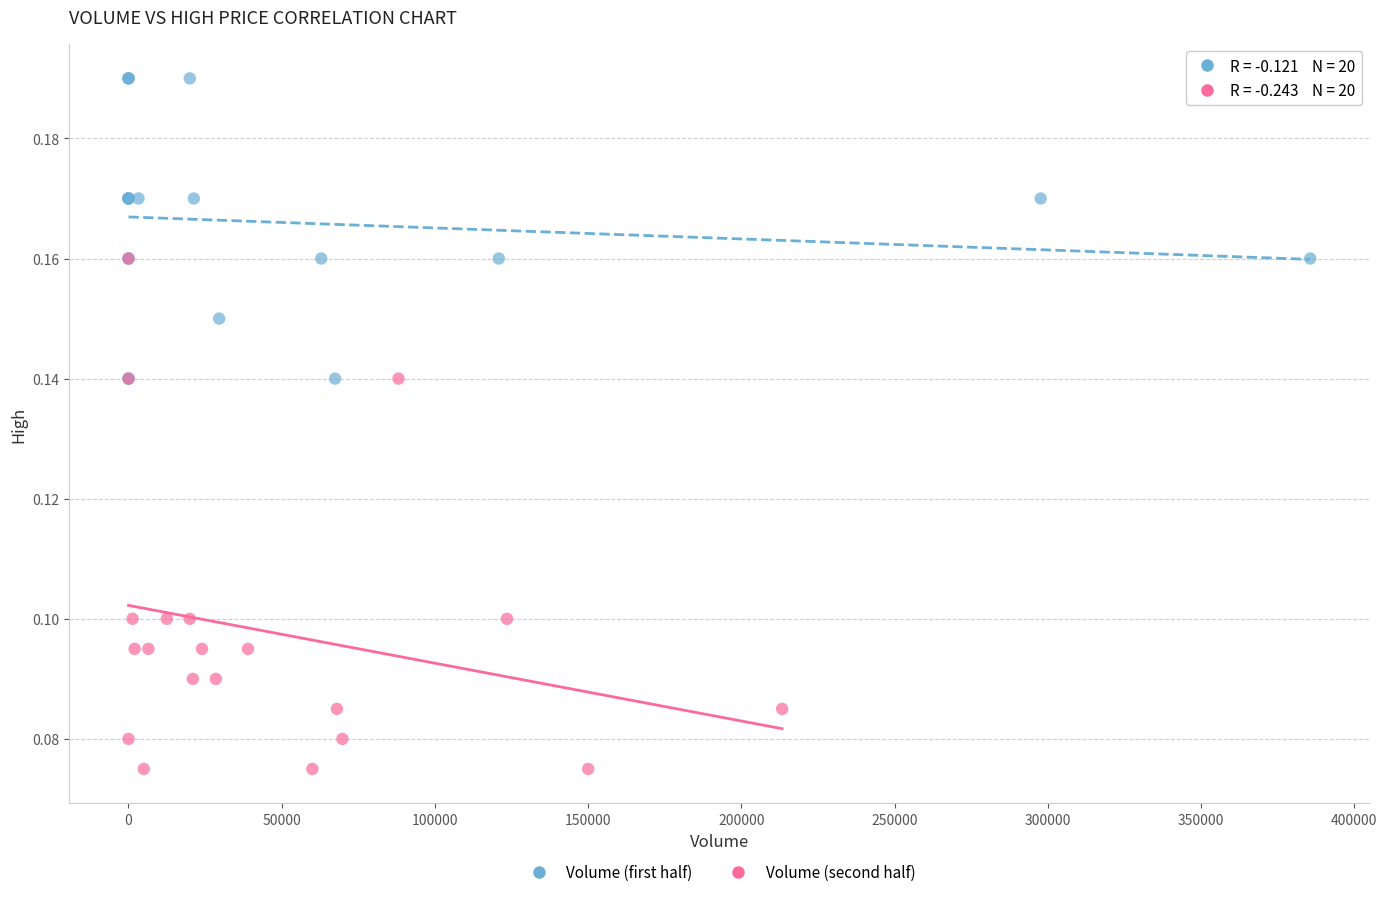

Which series contains the highest Y value?

Volume (first half)